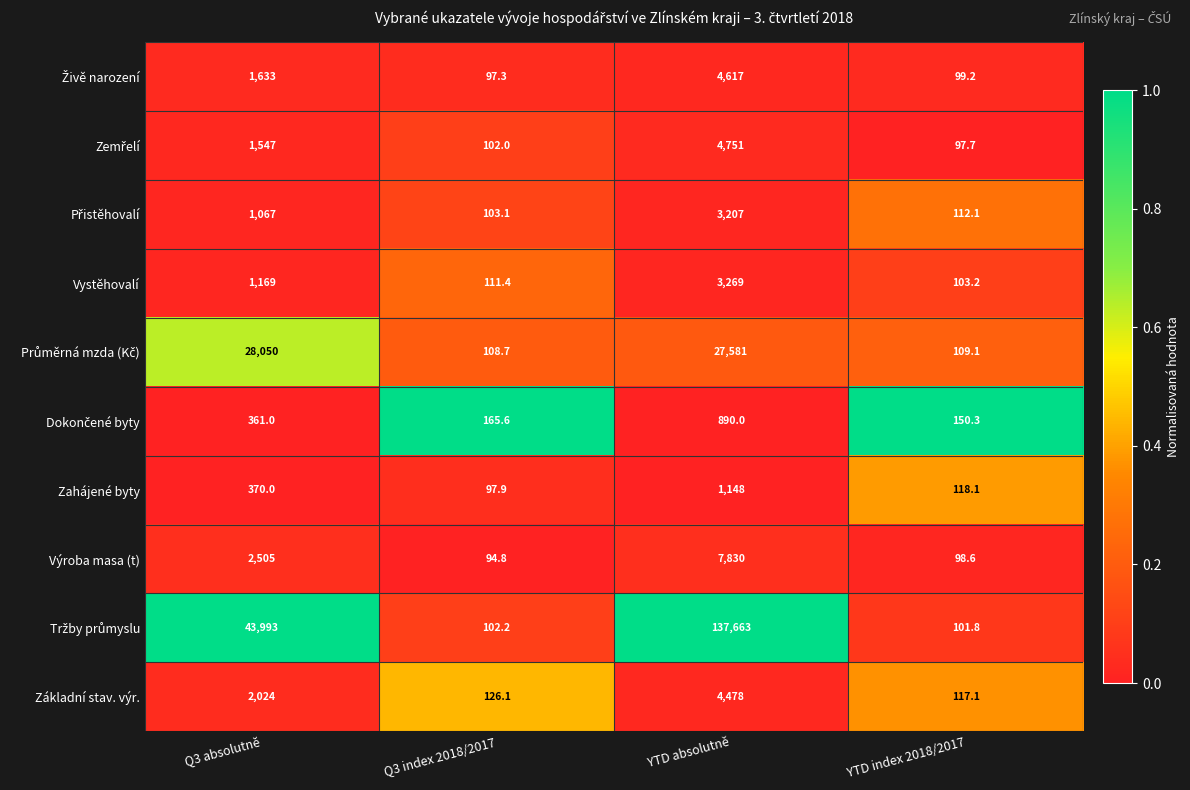

What is the difference between the second highest and minimum values in the Vystěhovalí series?

1065.8